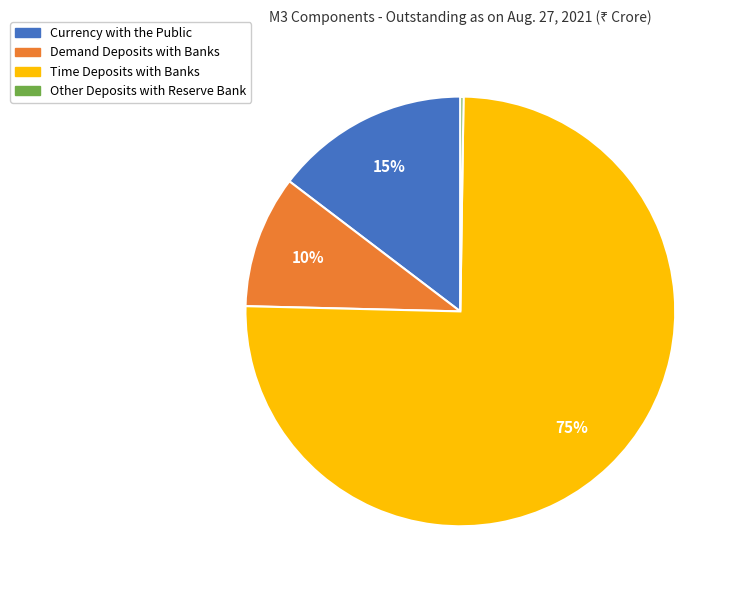

Is there a majority slice in this chart?

Yes